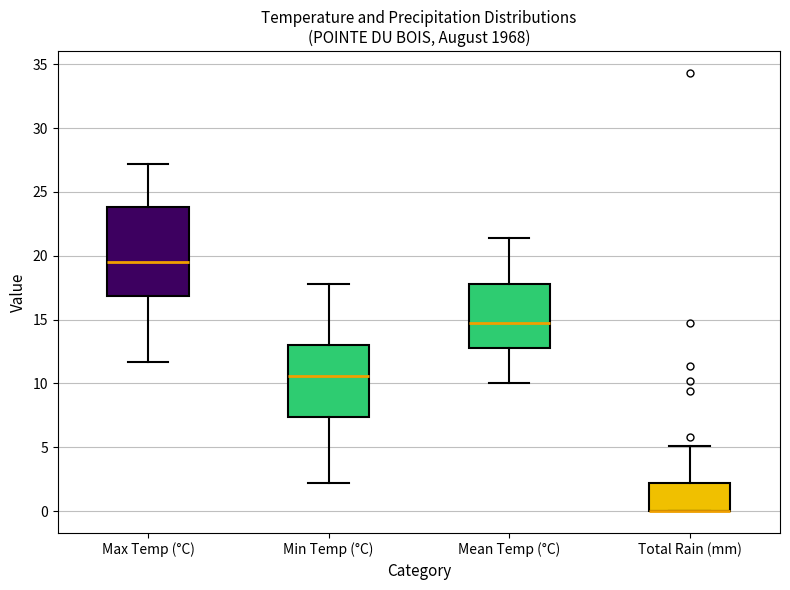

Reading left to right, transcribe this box plot: for each box, give where its median line is, the range the box spans, and where its two whiskers end, as read against the y-axis. The values are not printed on the chart, so give them approximately, as read against the axis.

Max Temp (°C): median 19.5, box 17.0 to 24.0, whiskers 11.5 to 27.0
Min Temp (°C): median 10.5, box 7.5 to 13.0, whiskers 2.0 to 18.0
Mean Temp (°C): median 15.0, box 13.0 to 18.0, whiskers 10.0 to 21.5
Total Rain (mm): median 0.0 (drawn on the box's lower edge), box 0.0 to 2.0, whiskers 0.0 to 5.0